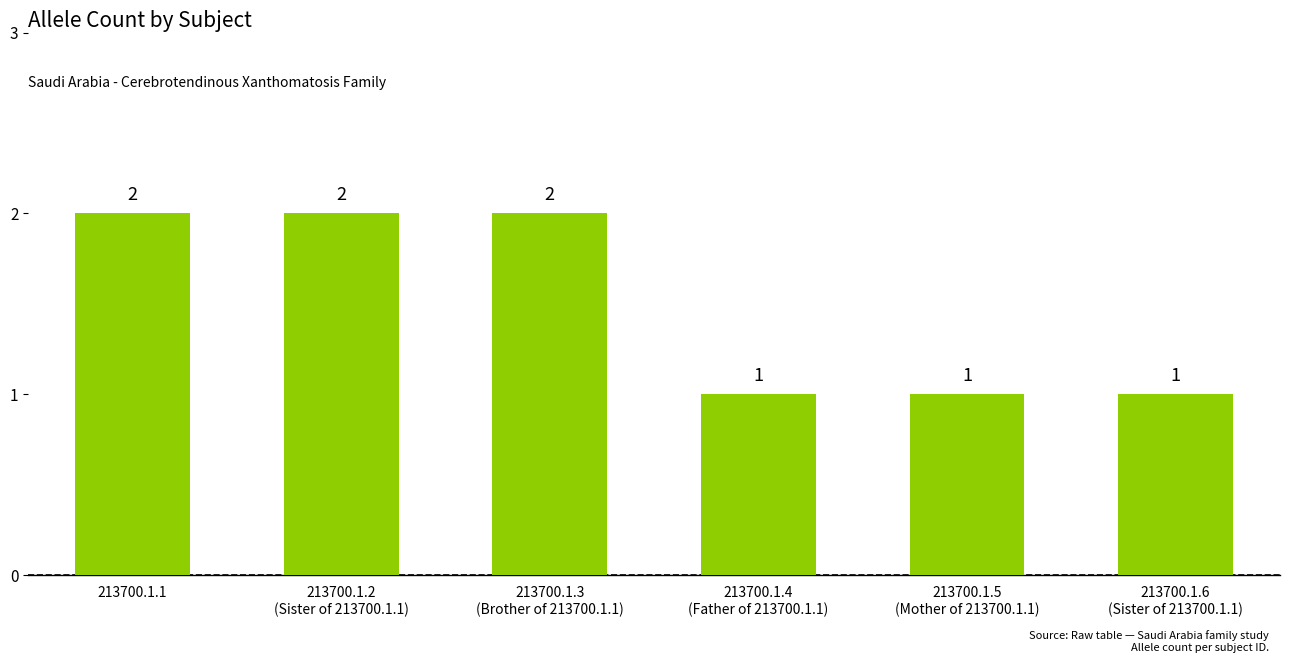

What is the average value?

2